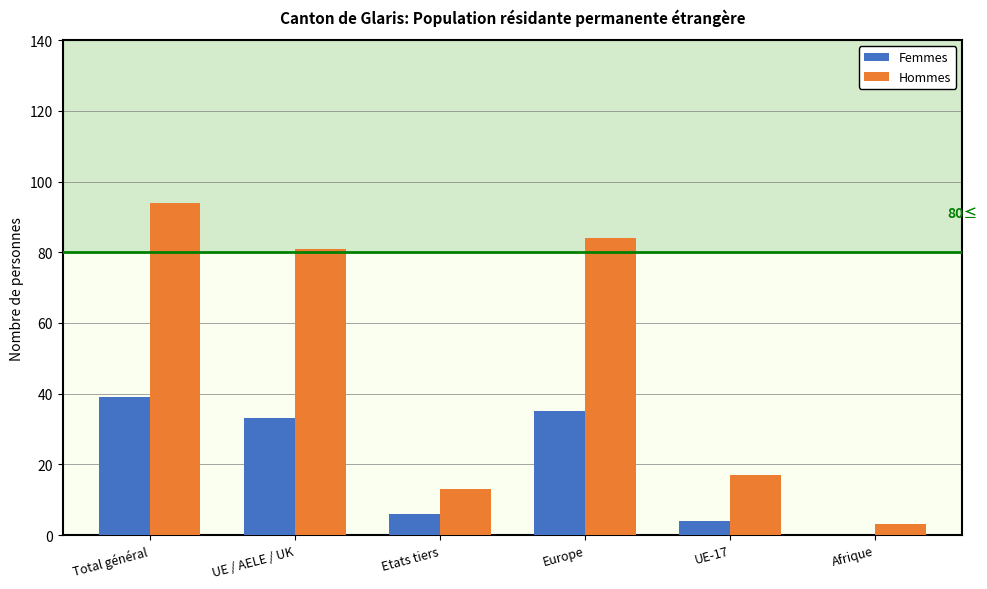

What value does the Hommes series have at UE / AELE / UK?

81